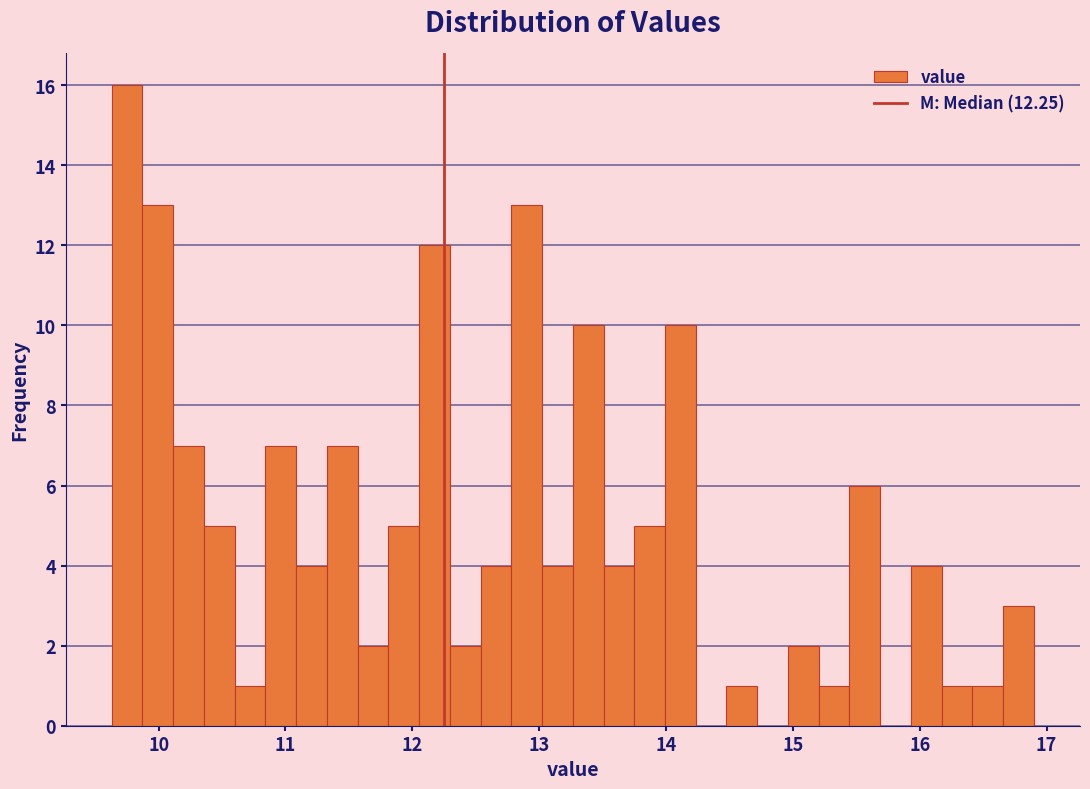

Read against the x-axis, roughly where is the centre of the tallest bar?

9.8